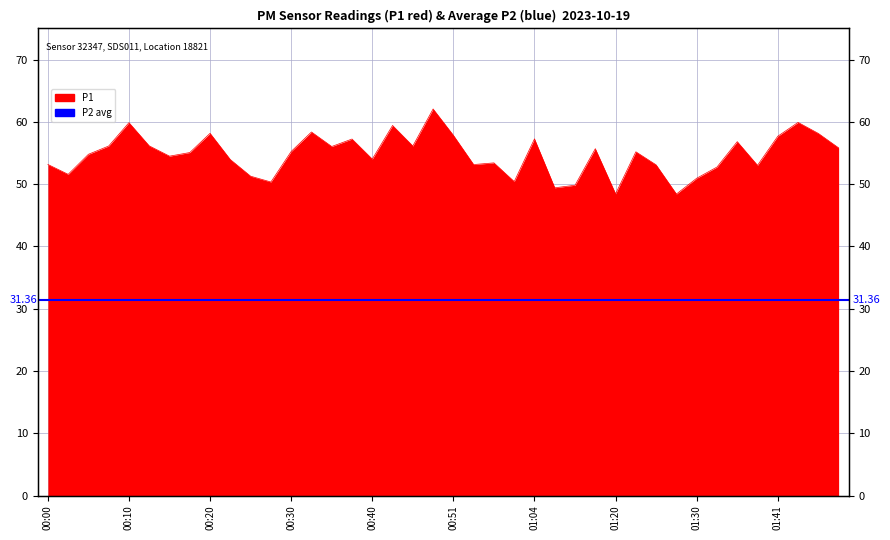

At which category does the chart reach its minimum across all series?

01:28